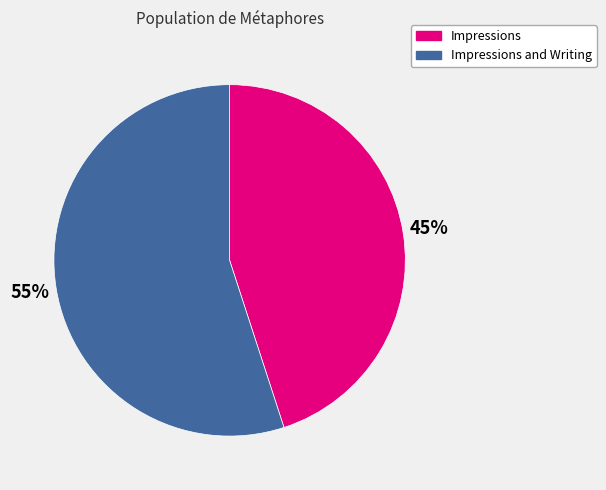

Count the number of slices in the pie.

2